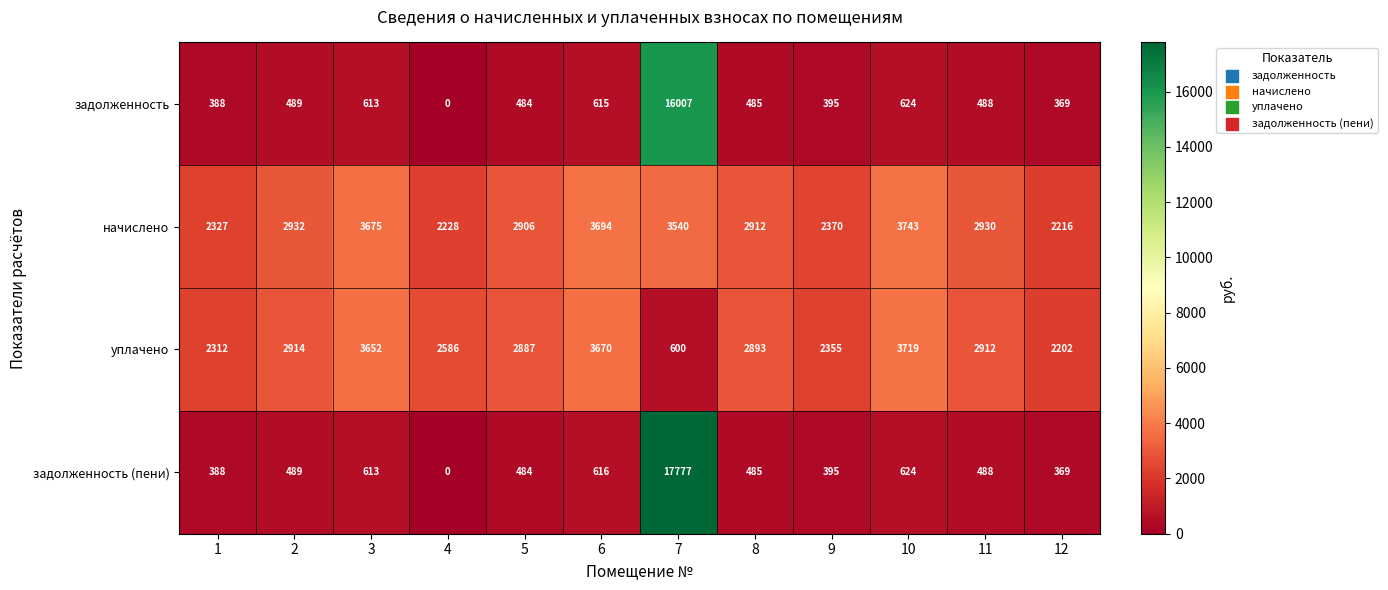

Which series changed the most between 4 and 5?

начислено